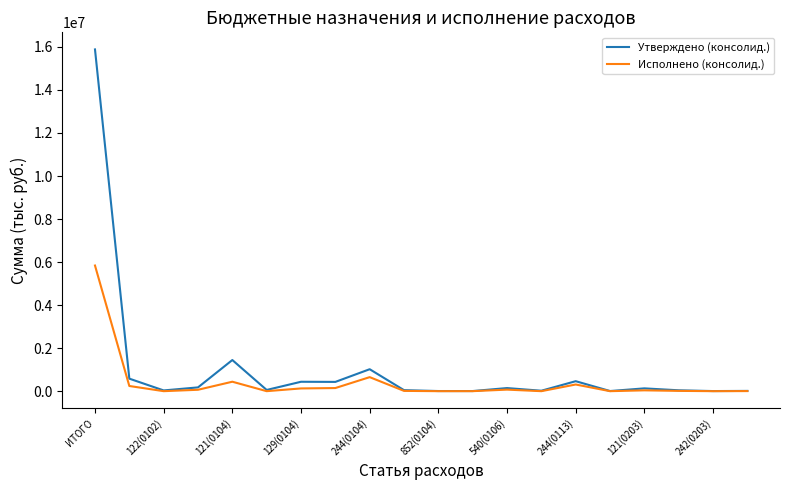

Which series has the widest spread of values?

Утверждено (консолид.)